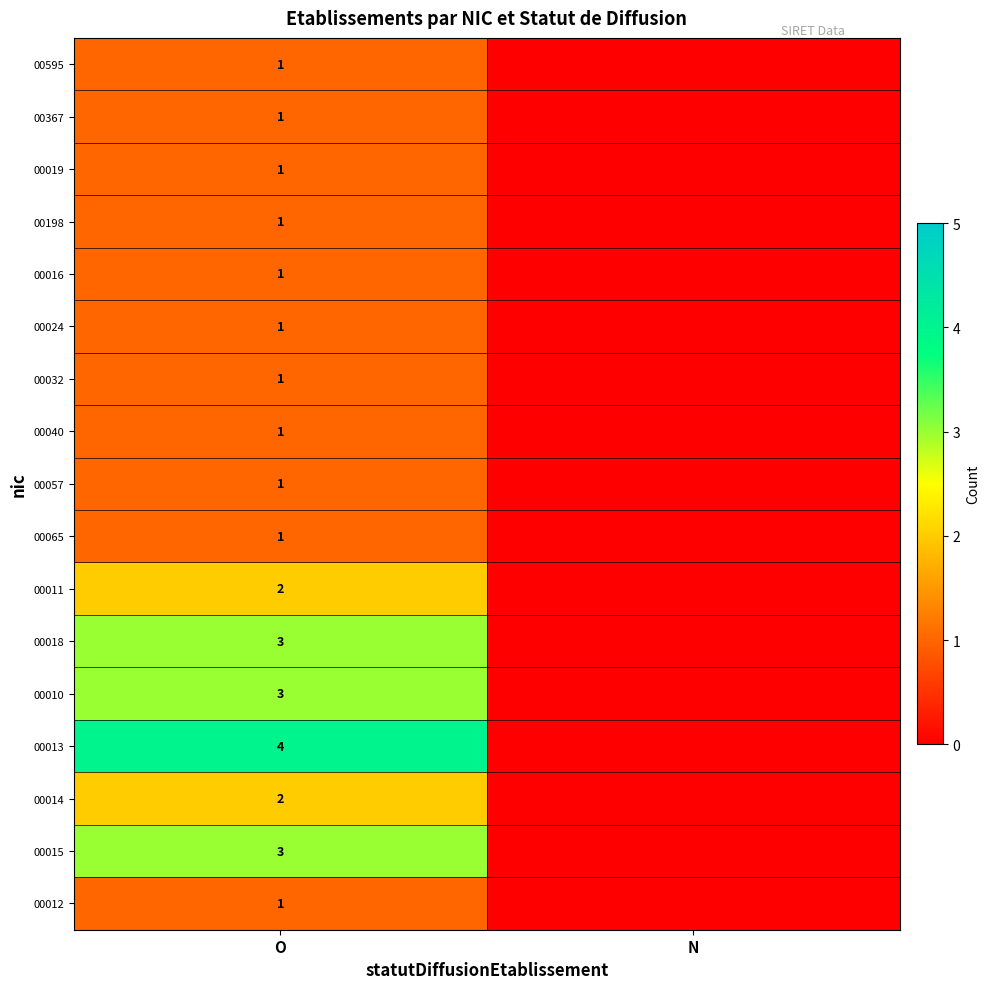

What is the sum of the 00010 values at O and N?

3